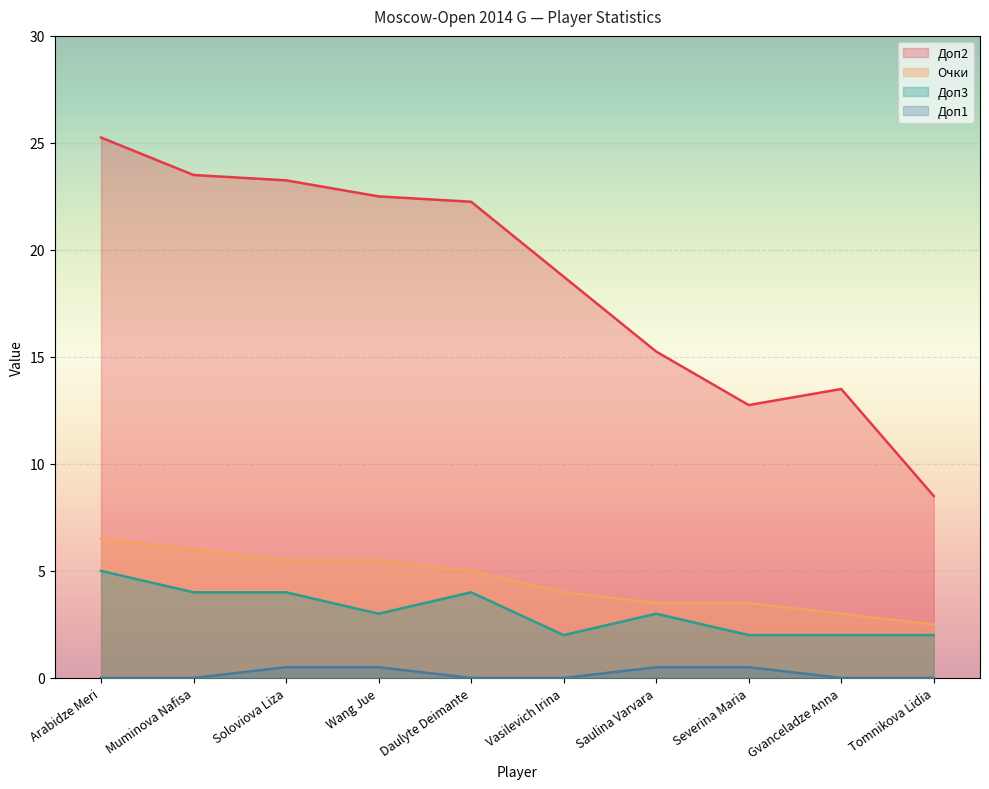

What is the difference between the highest and lowest values at Wang Jue?

22.0